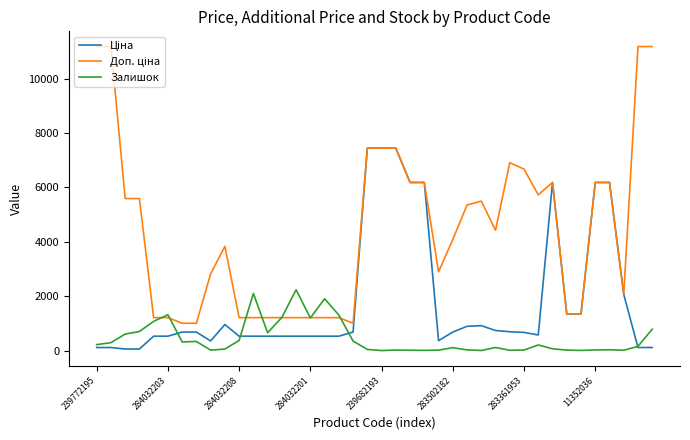

How many categories are shown in the chart?

40